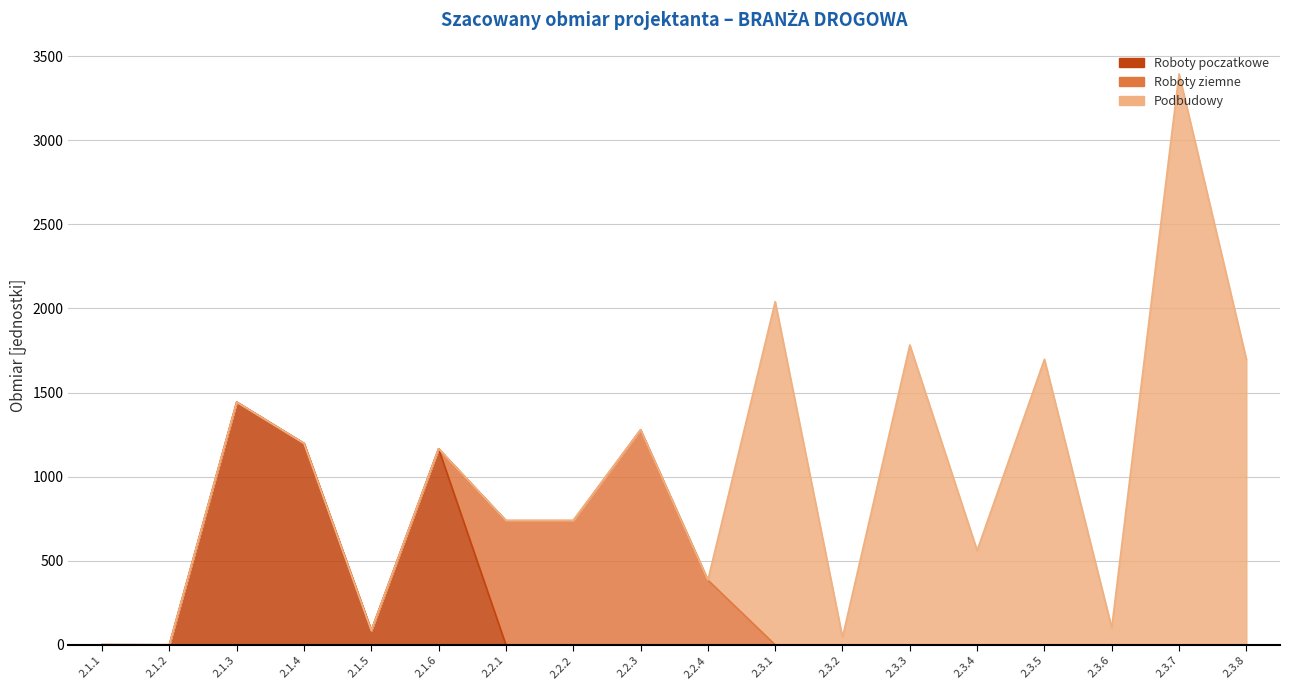

What position from the right is 2.3.2?

7